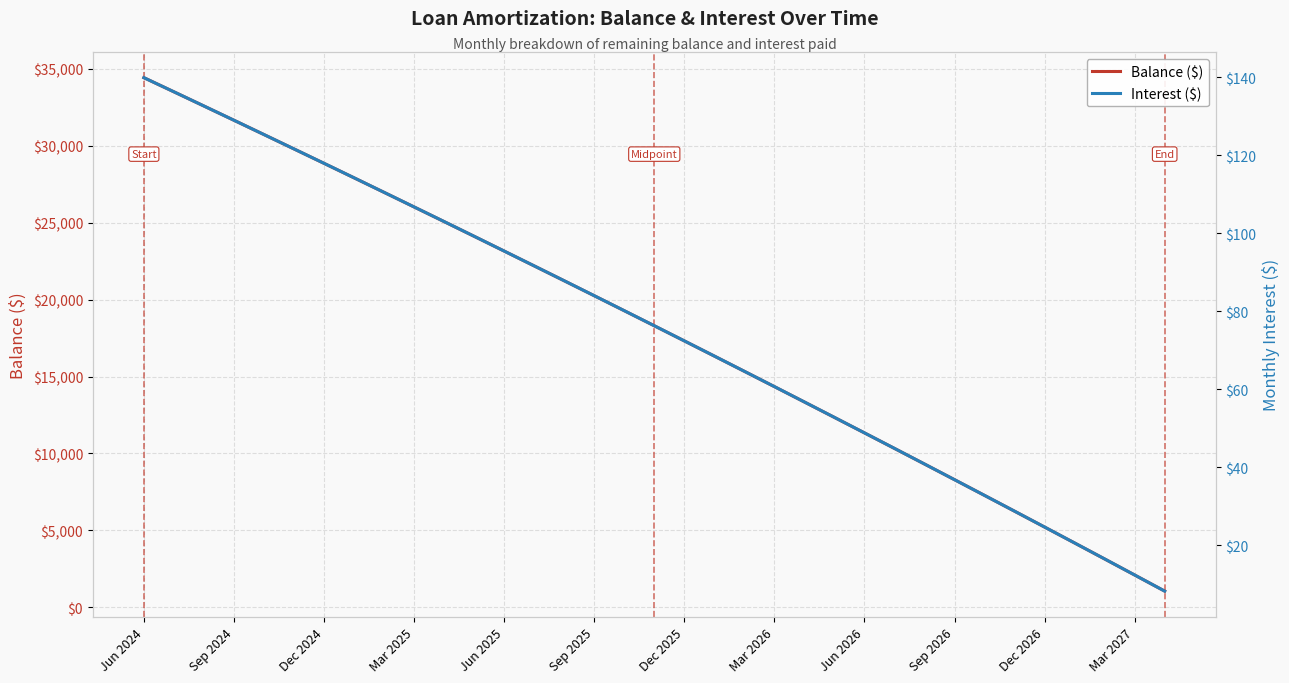

Is it true that Balance ($) equals 5871 at Dec 2025?

False